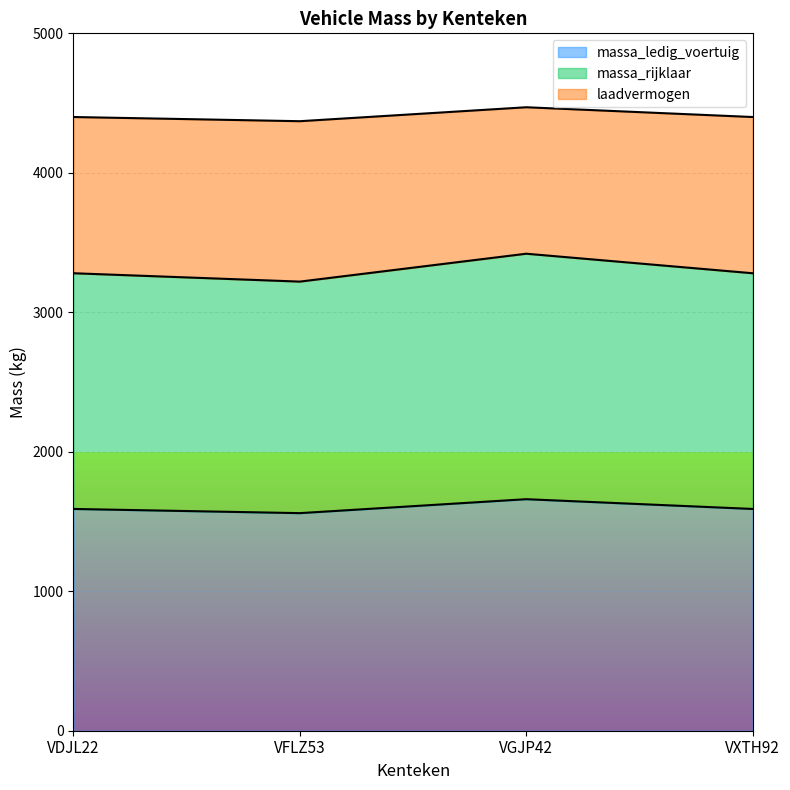

True or false: massa_rijklaar has more than 1 points higher than both neighbors.

False